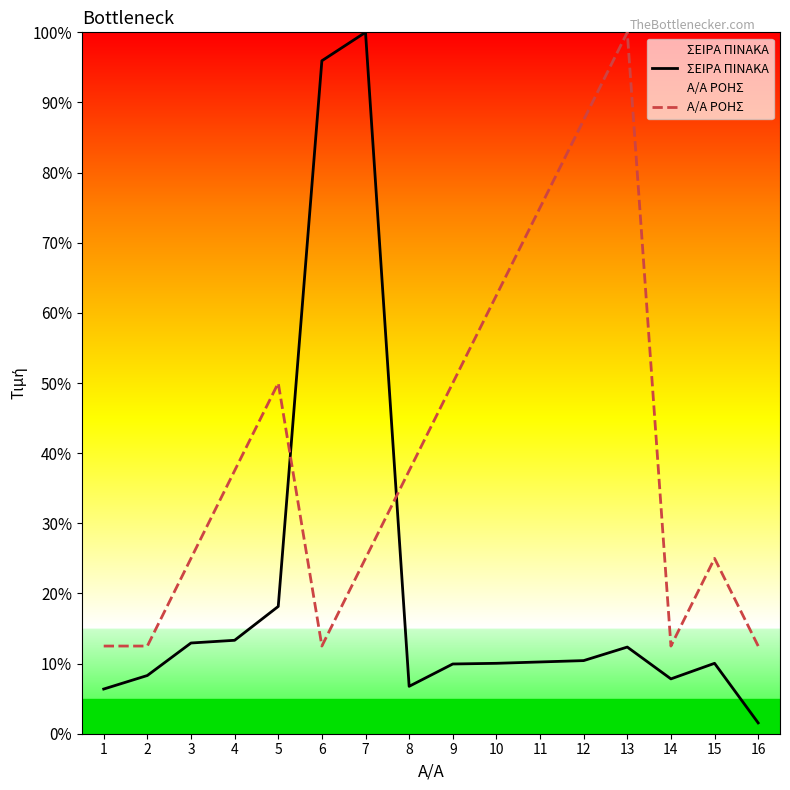

At 4, list the series in order from largest to smallest.

Α/Α ΡΟΗΣ, ΣΕΙΡΑ ΠΙΝΑΚΑ